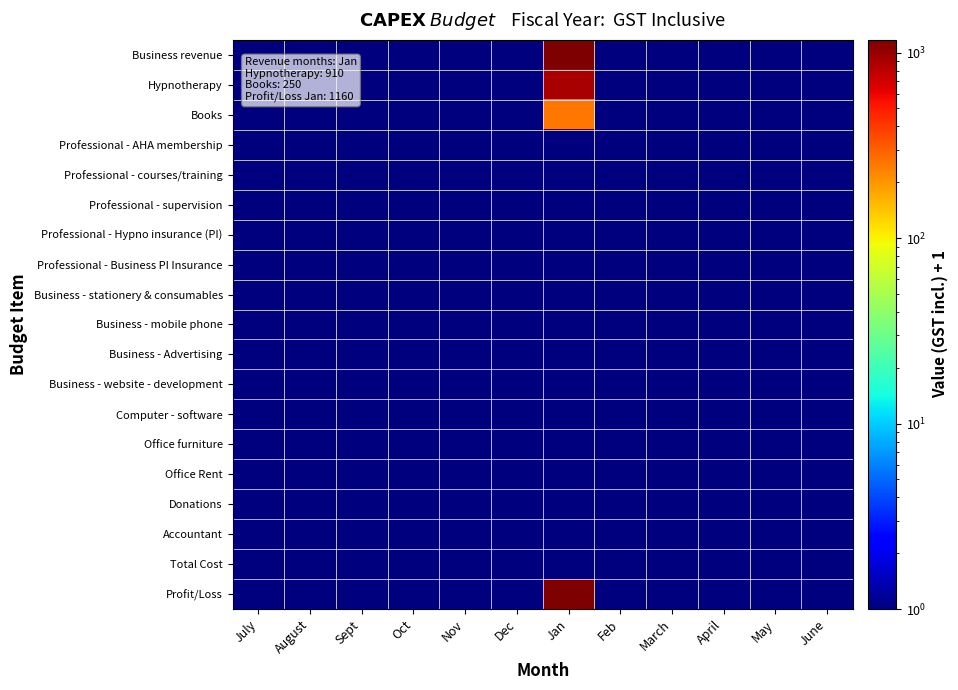

Rank the series by their maximum value, from lowest to highest.

Professional - AHA membership, Professional - courses/training, Professional - supervision, Professional - Hypno insurance (PI), Professional - Business PI Insurance, Business - stationery & consumables, Business - mobile phone, Business - Advertising, Business - website - development, Computer - software, Office furniture, Office Rent, Donations, Accountant, Total Cost, Books, Hypnotherapy, Business revenue, Profit/Loss